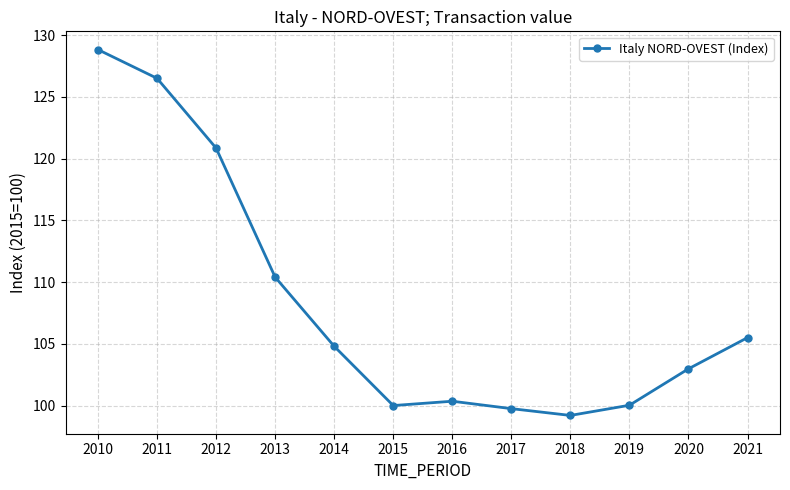

What is the sum of the values at 2013 and 2020?

213.4